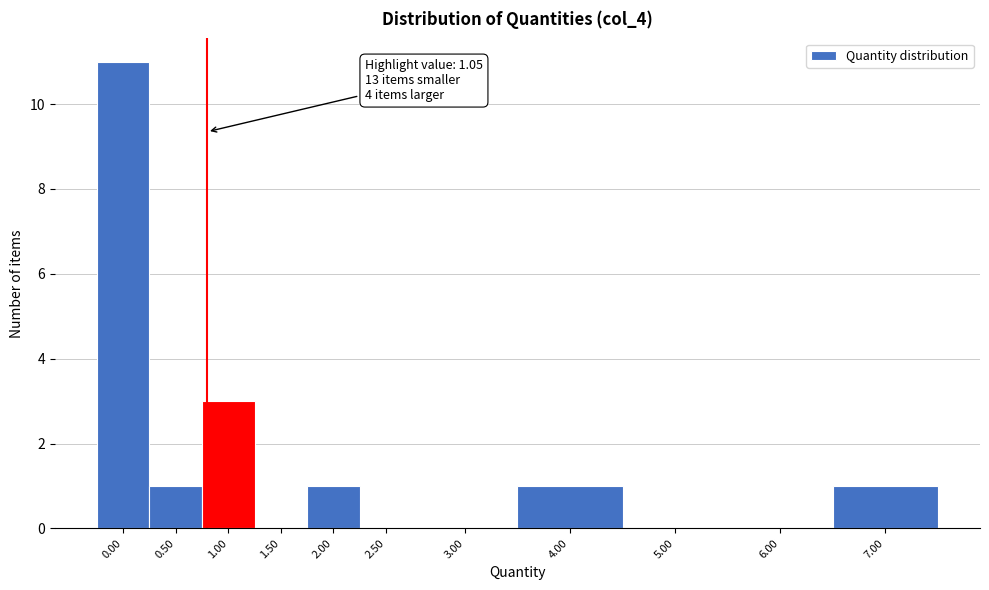

Reading left to right, what are all the values shown in this chart?

0.00=11	0.50=1	1.00=3	1.50=0	2.00=1	2.50=0	3.00=0	4.00=1	5.00=0	6.00=0	7.00=1